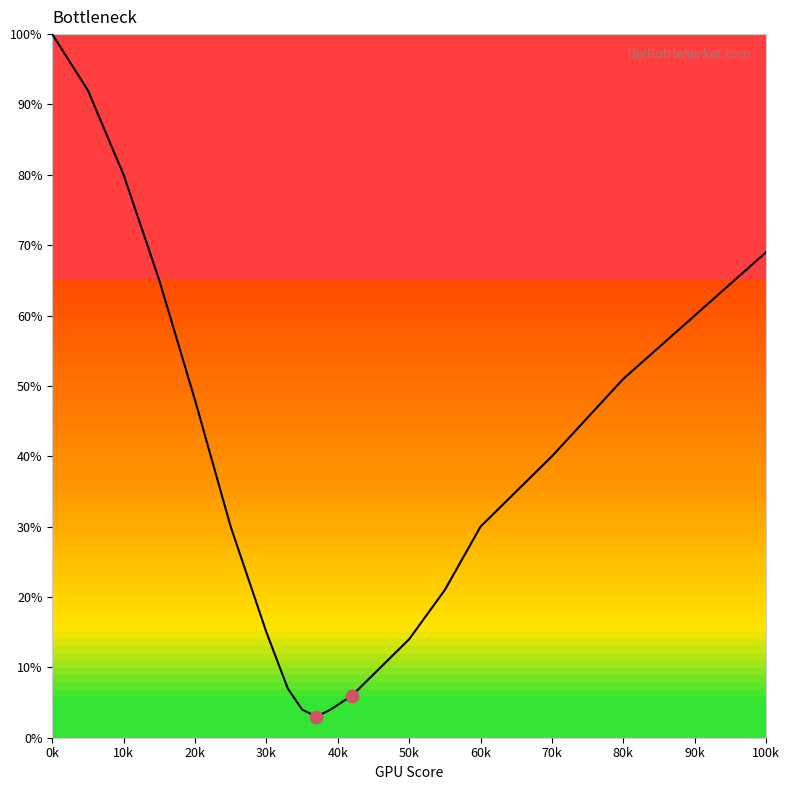

What is the minimum value shown in the chart?

3